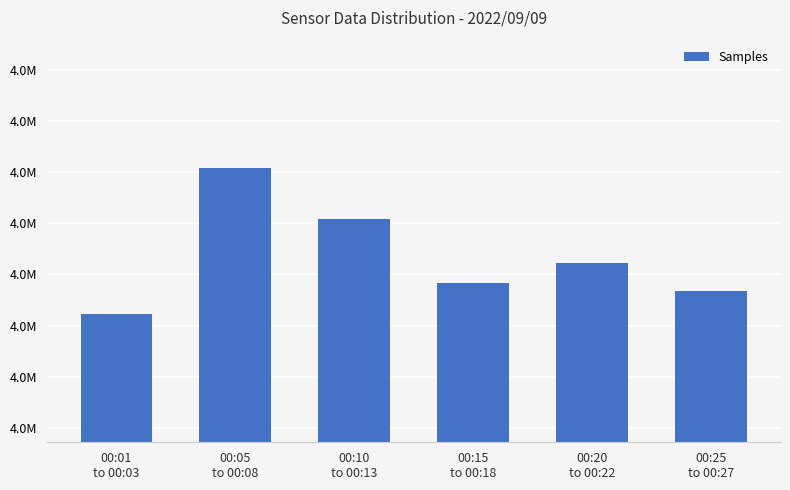

Reading left to right, extract all data points from this chart.

00:01
to 00:03=4942444	00:05
to 00:08=4948173	00:10
to 00:13=4946161	00:15
to 00:18=4943676	00:20
to 00:22=4944451	00:25
to 00:27=4943370